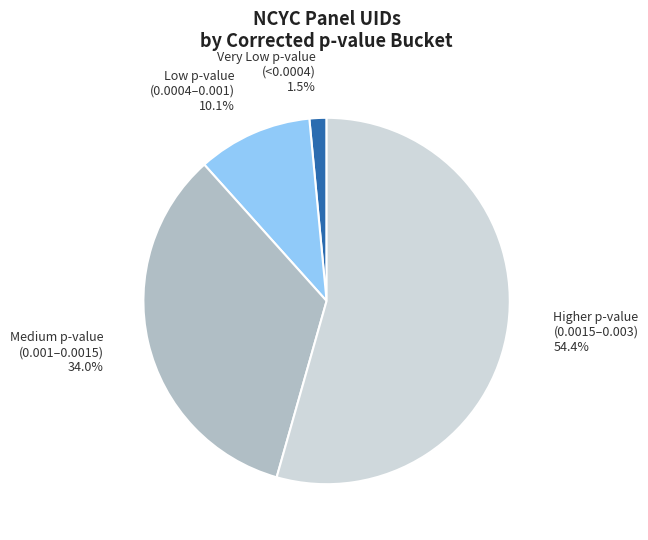

How many segments does this pie chart have?

4